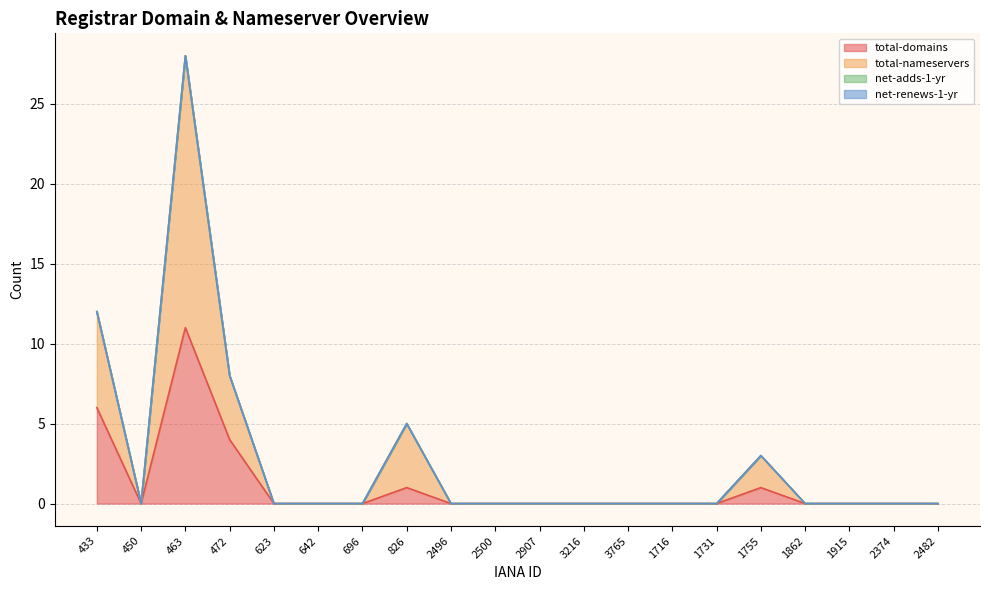

What is the total value across all series at 1755?

4